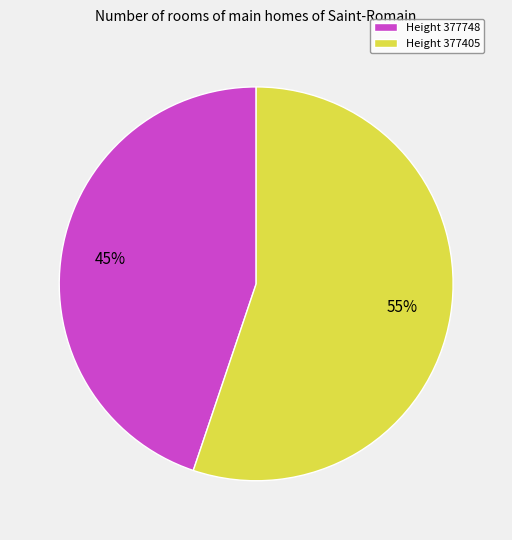

Is it true that Height 377748 is 45% of the pie?

True